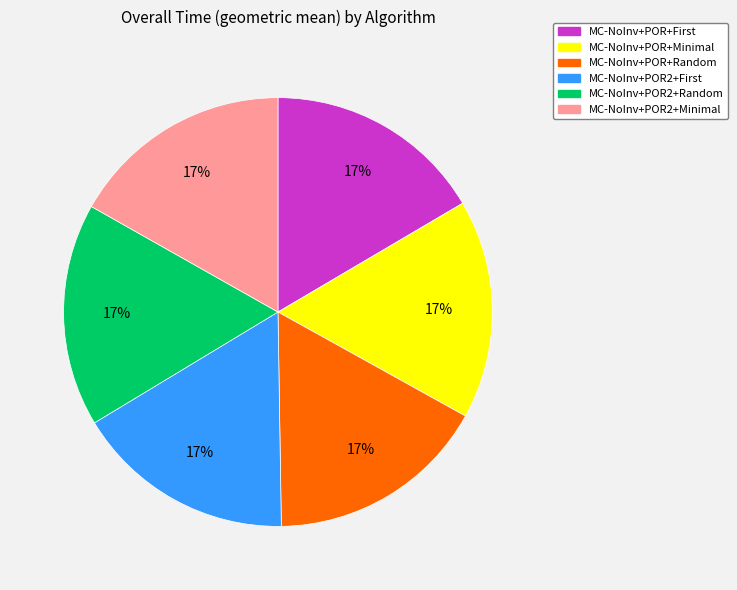

True or false: MC-NoInv+POR2+Random accounts for 17% of the total.

True